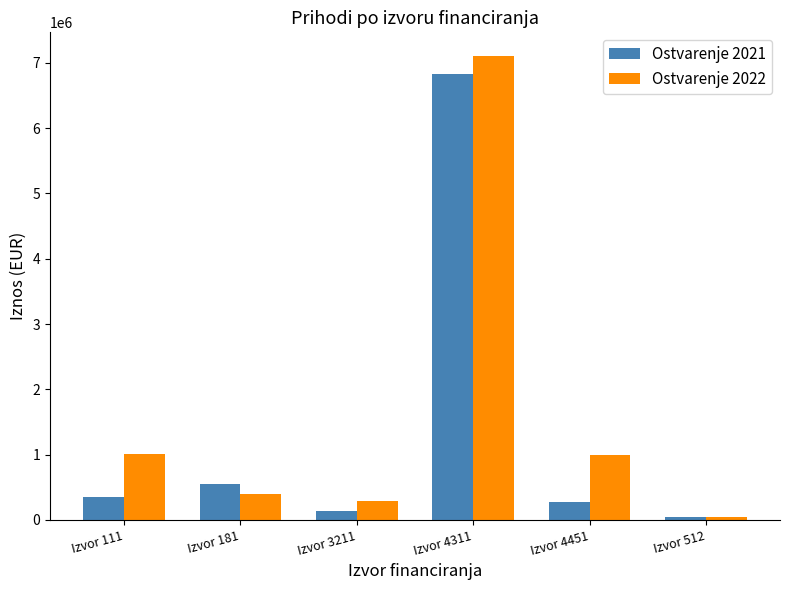

What are all the series names shown in the legend?

Ostvarenje 2021, Ostvarenje 2022